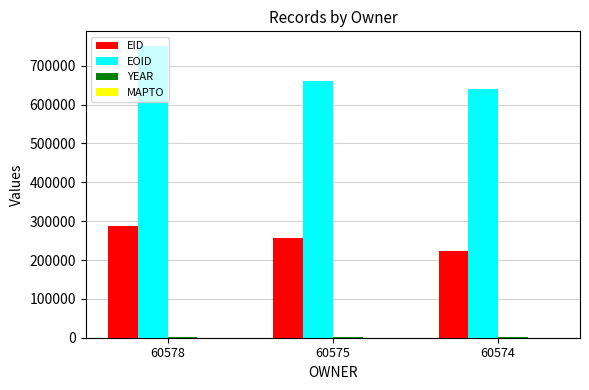

At which category is the sum across all series the highest?

60578